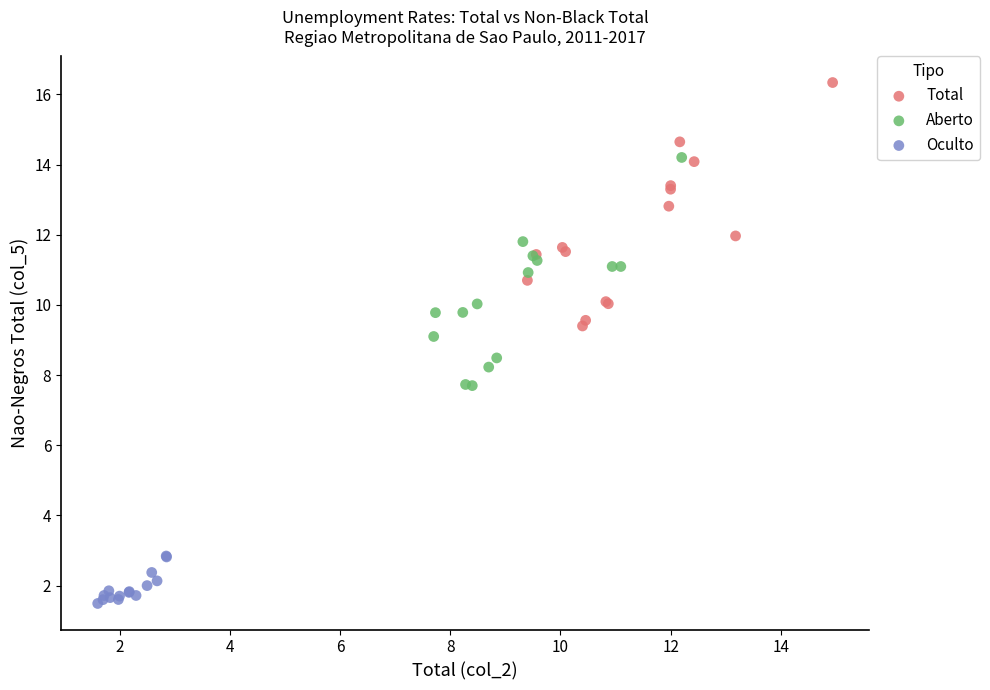

Which series reaches the maximum Y coordinate?

Total